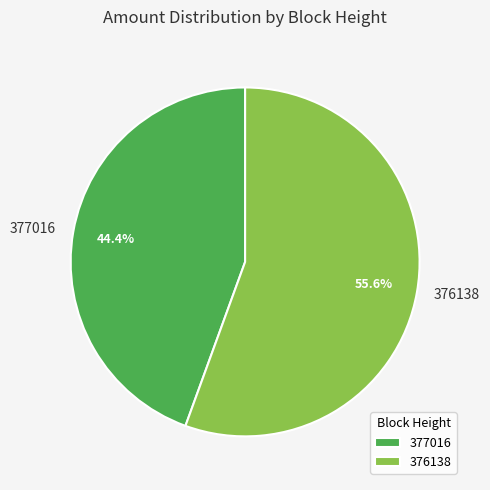

Which has a higher value, 377016 or 376138?

376138